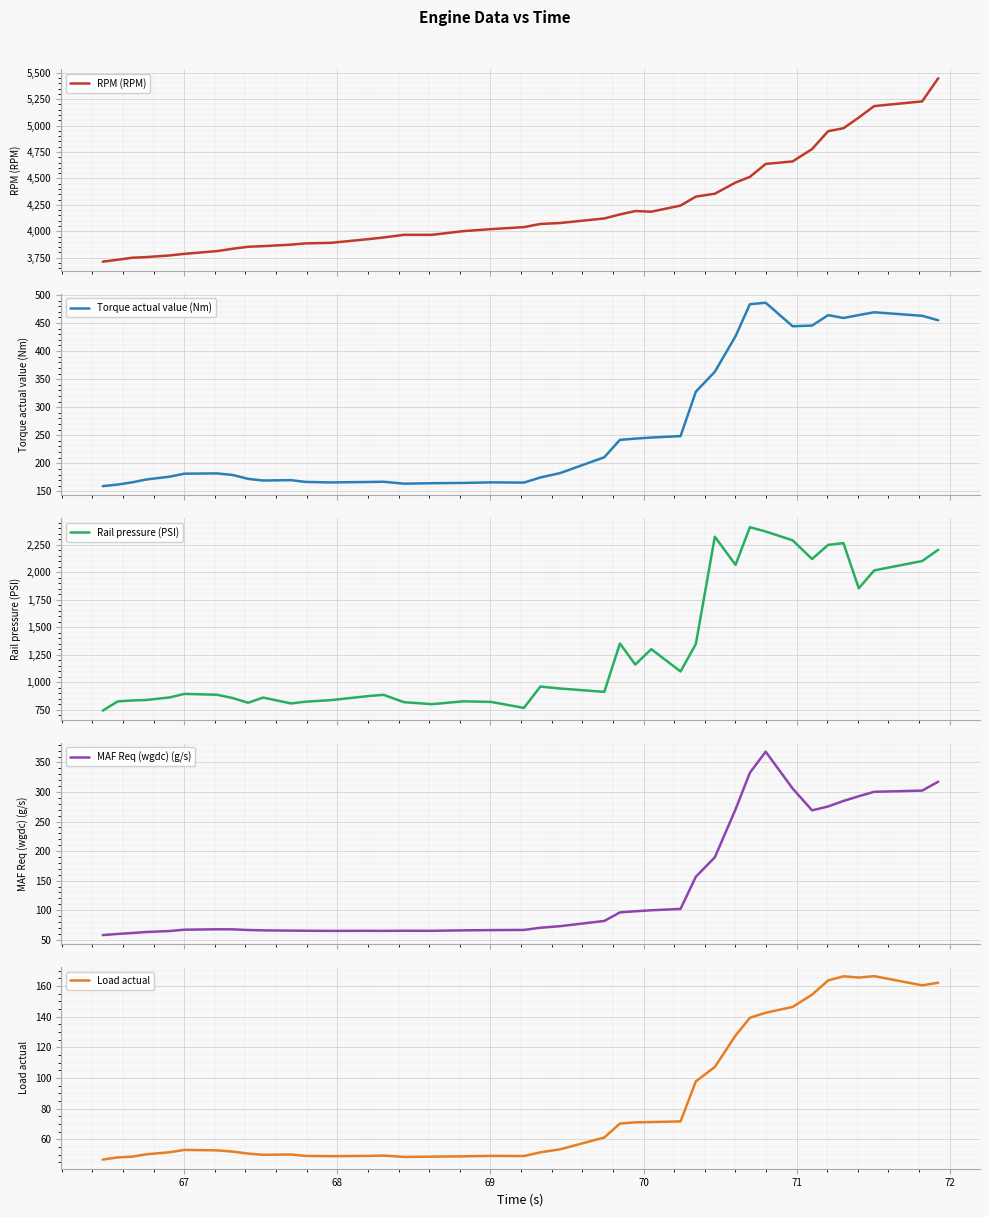

What is the maximum value for RPM (RPM)?

5448